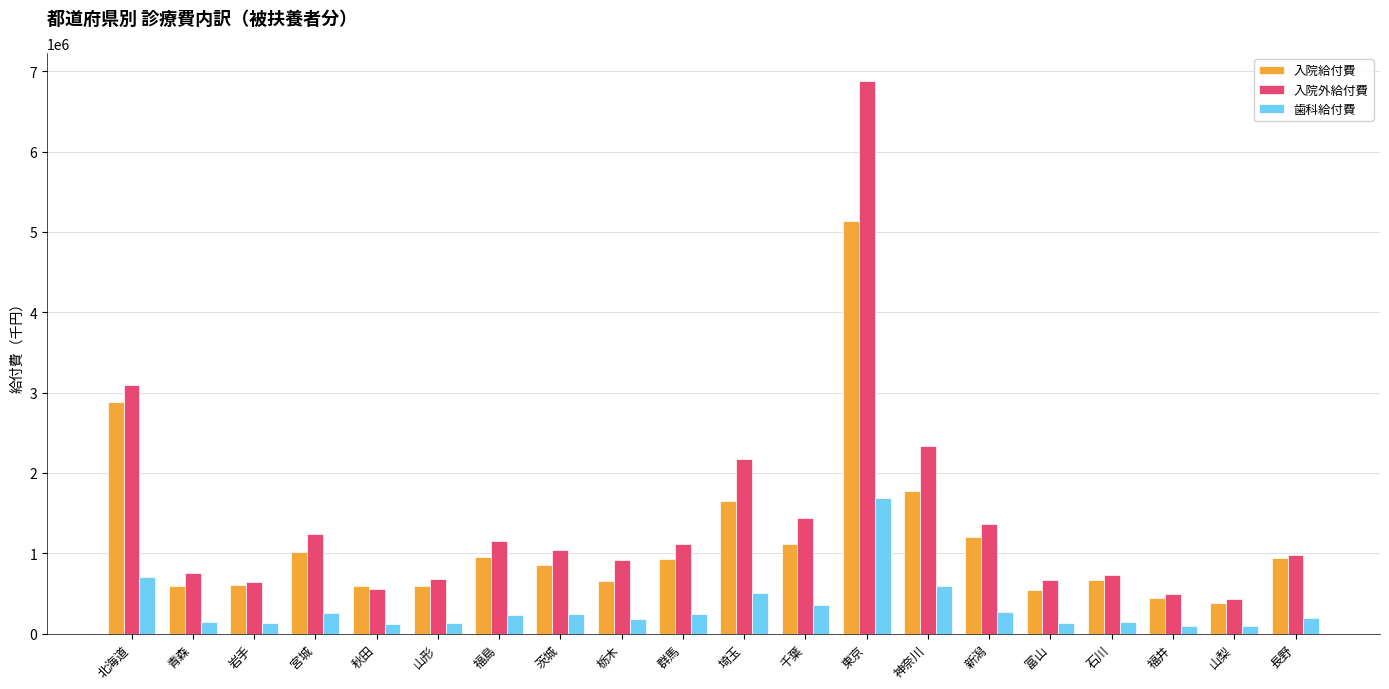

Rank the series by their average value, from highest to lowest.

入院外給付費, 入院給付費, 歯科給付費